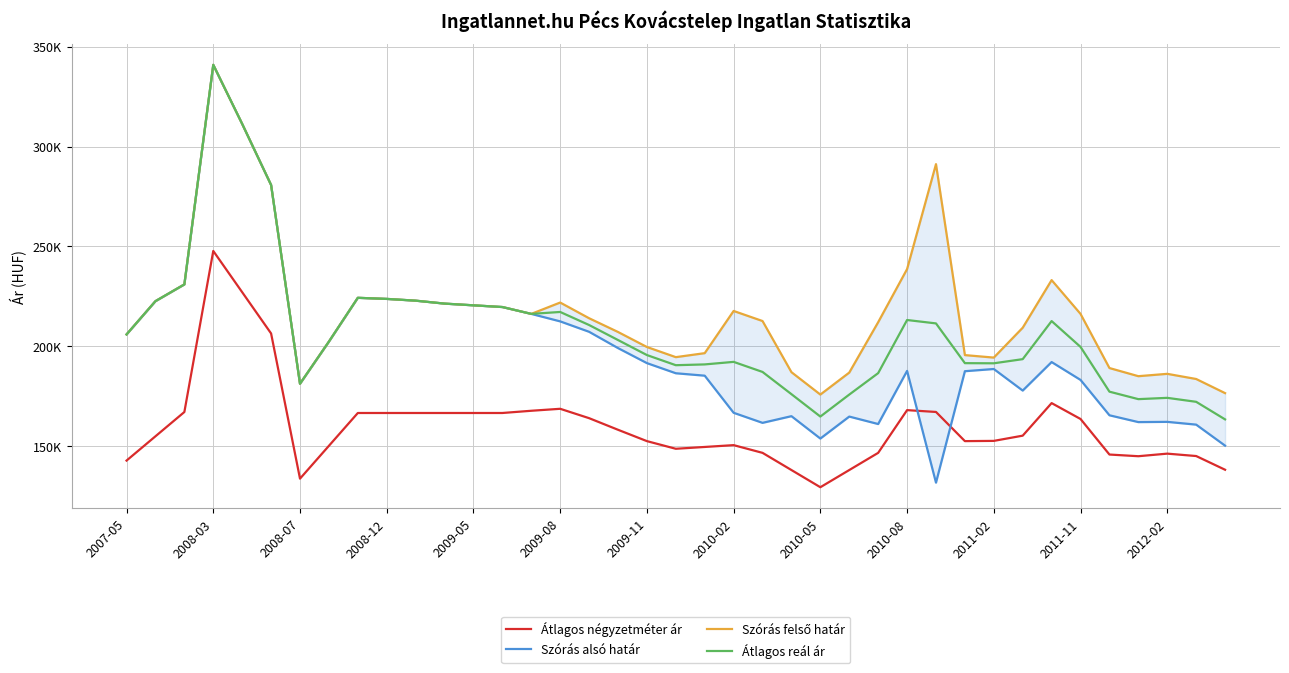

Where does the Átlagos reál ár series first go above 202379?

2007-05